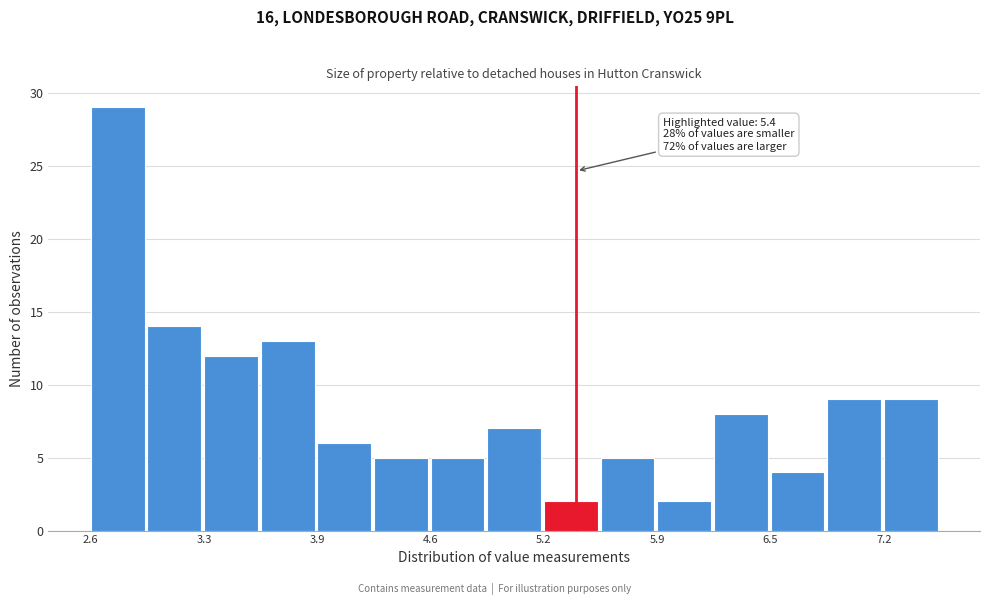

Read against the x-axis, roughly where is the centre of the tallest bar?

2.8